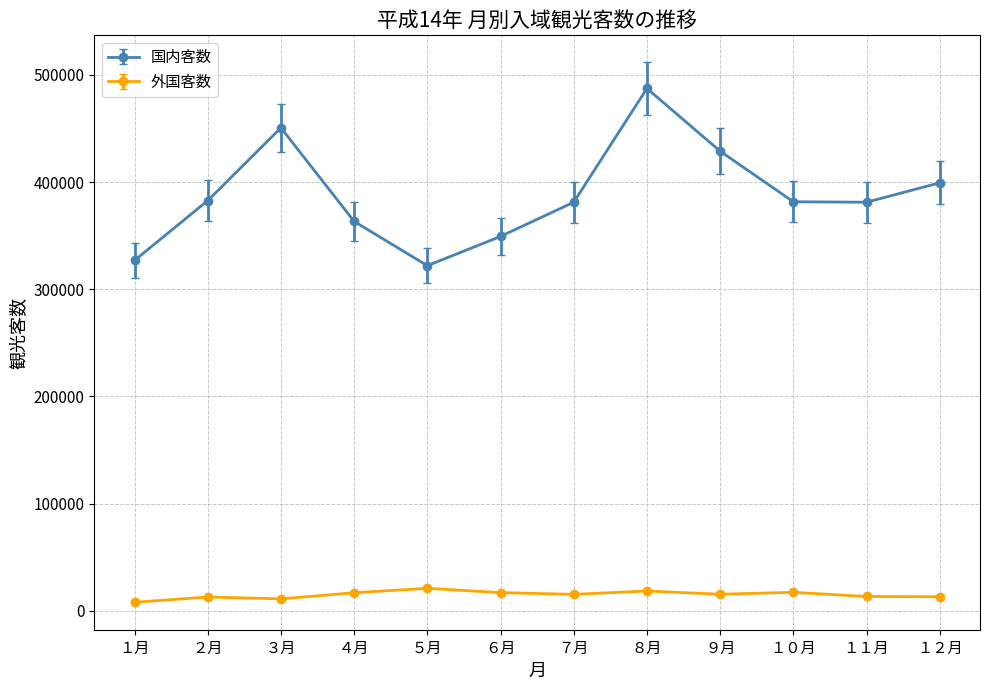

What is the minimum value for 国内客数?

322000